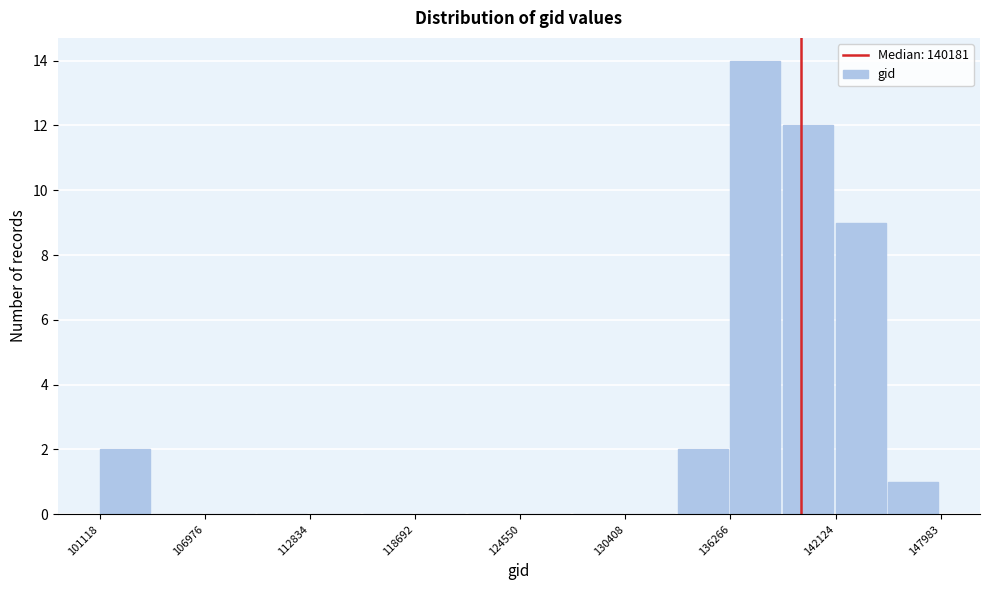

Around what value on the x-axis is the tallest bar? Give the approximate position of its centre, as read against the axis.

138000